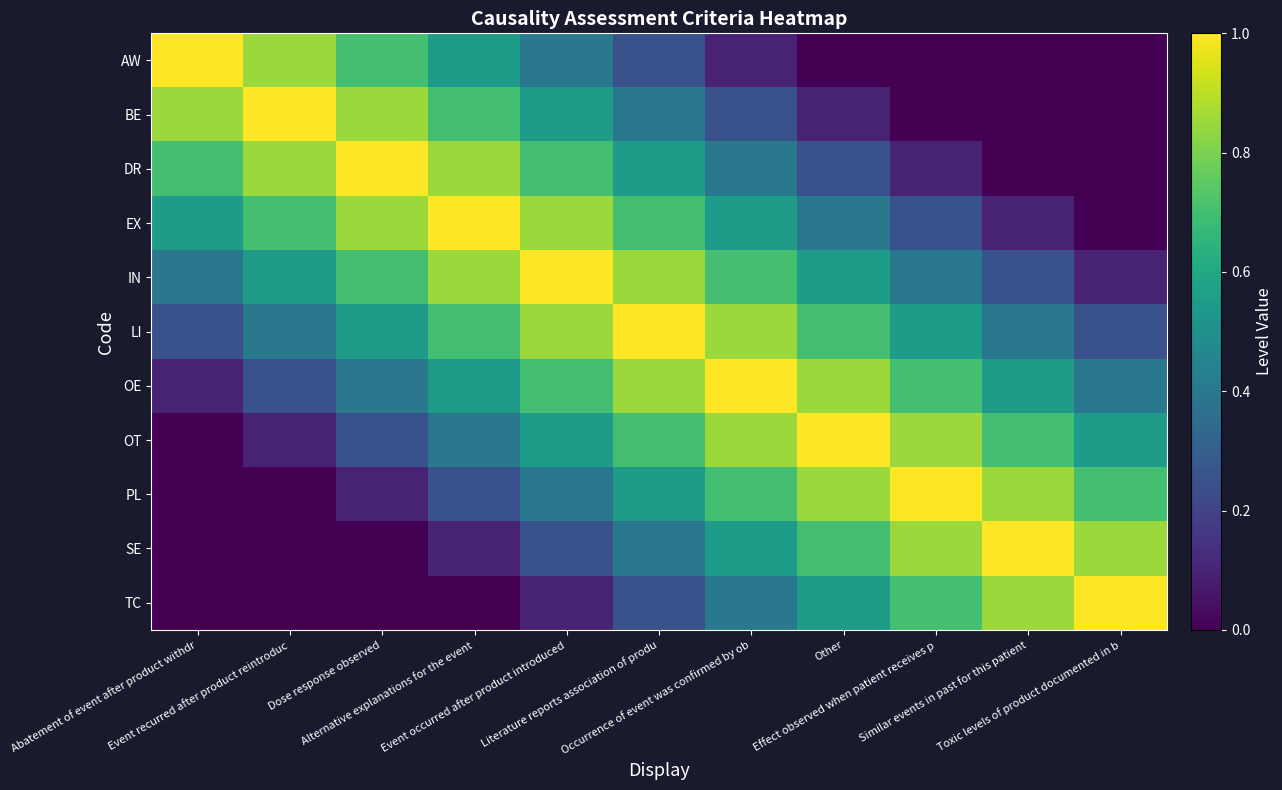

How many distinct data groups are displayed?

11